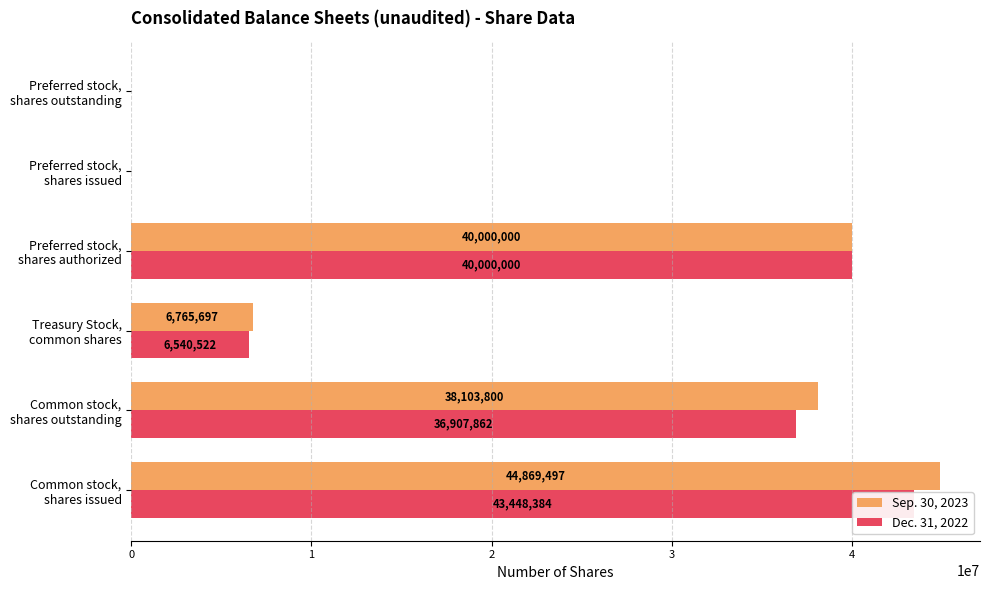

What is the highest value of the Sep. 30, 2023 series?

44869497